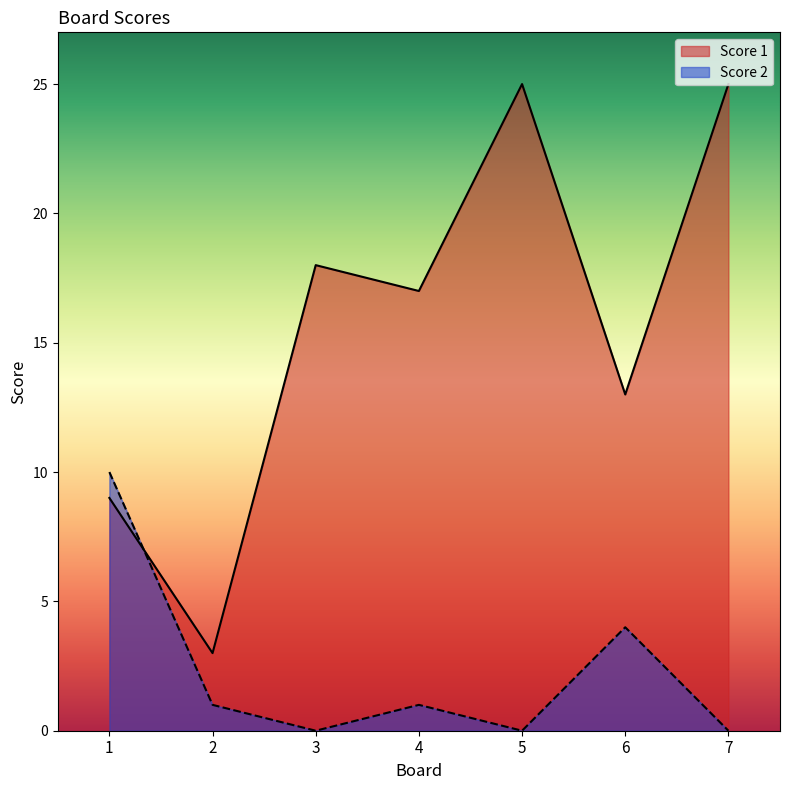

True or false: Score 2 has more than 2 points higher than both neighbors.

False